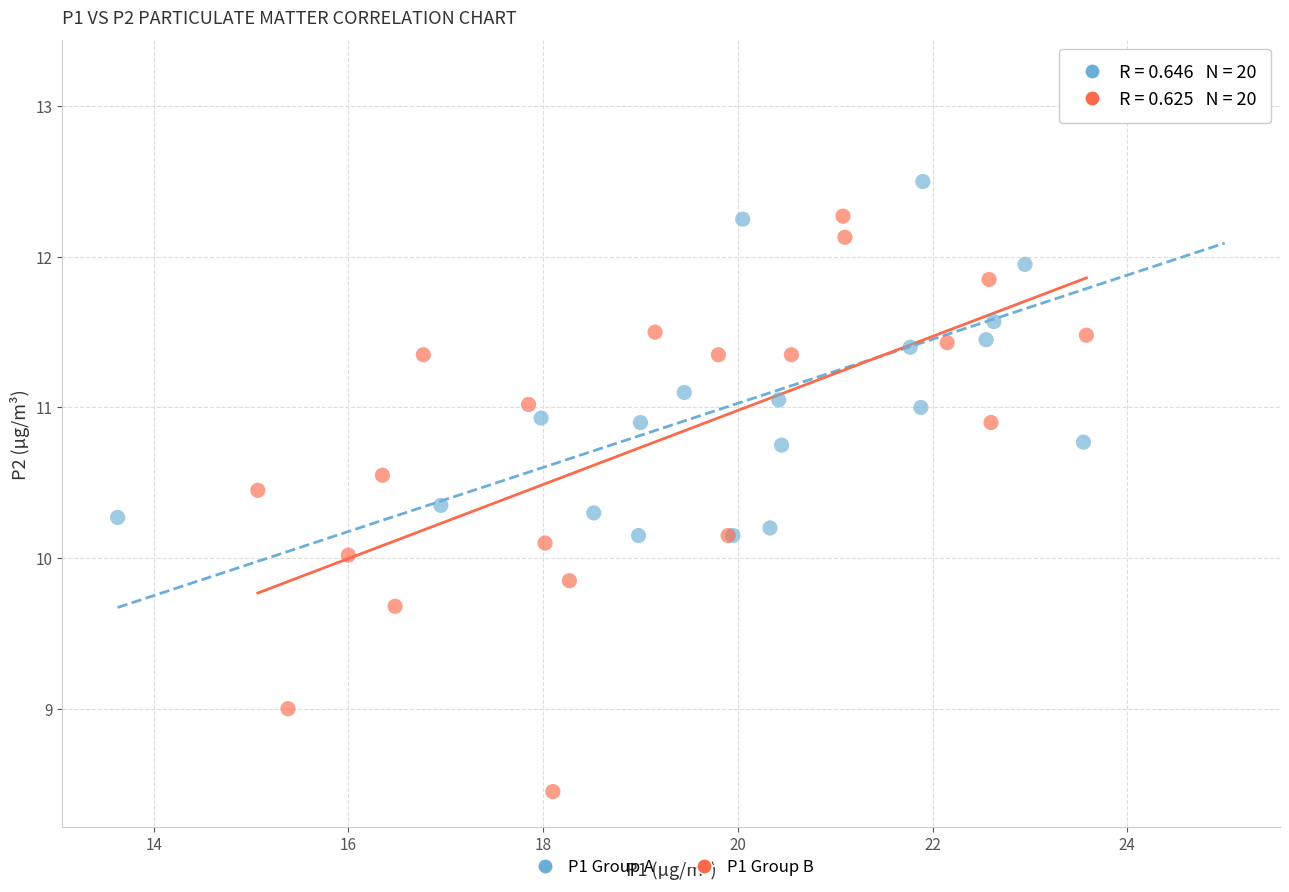

Which series contains the lowest Y value?

P1 Group B